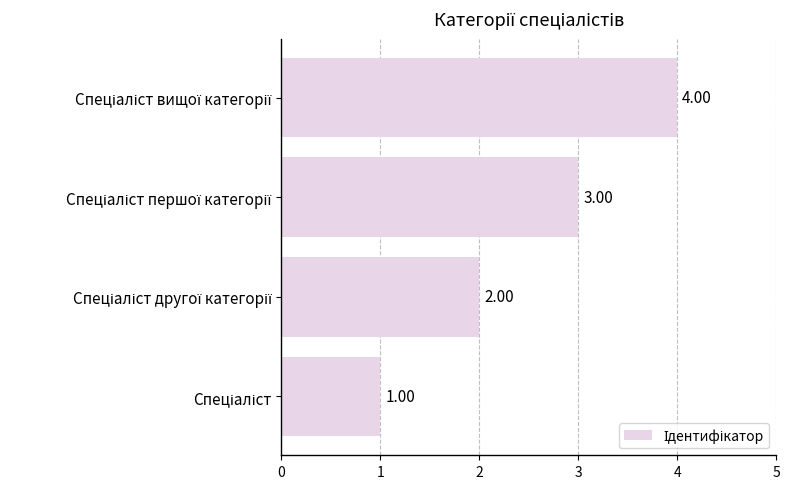

What is the difference between the maximum and minimum values?

3